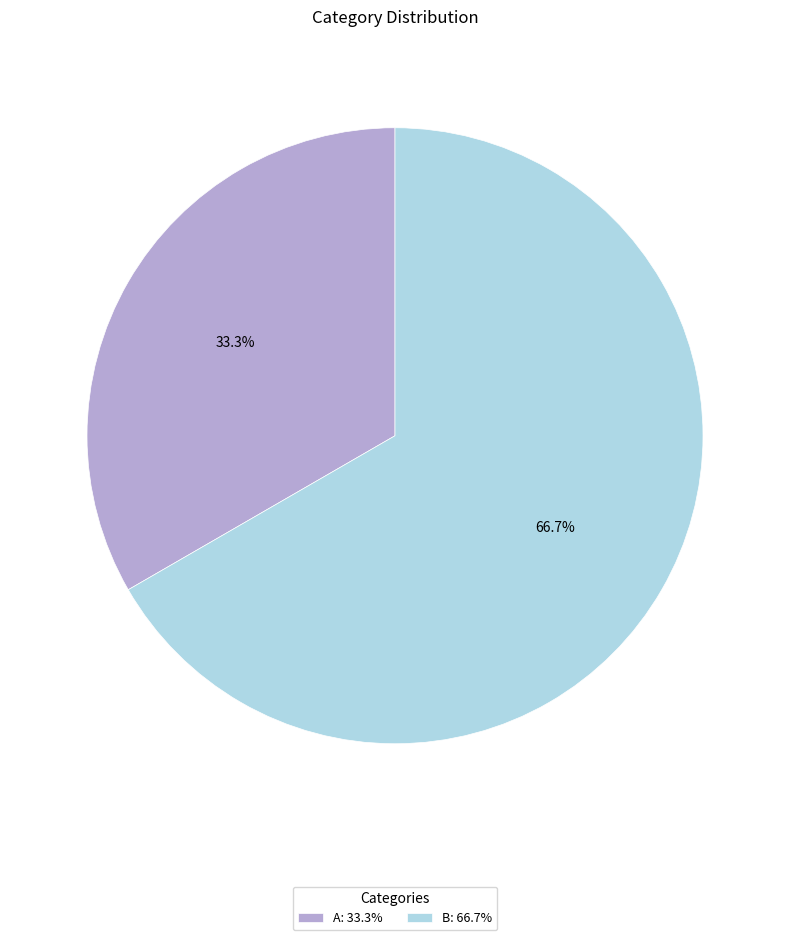

What percentage is the B slice, to the nearest percent?

67%